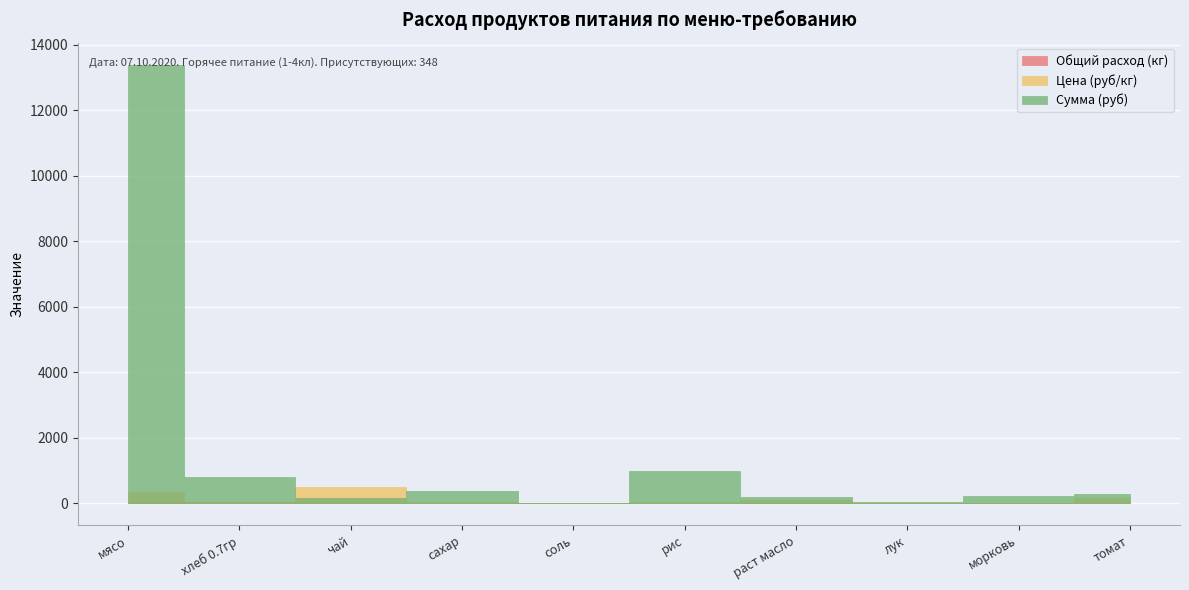

Between сахар and лук, which series saw the biggest shift?

Сумма (руб)